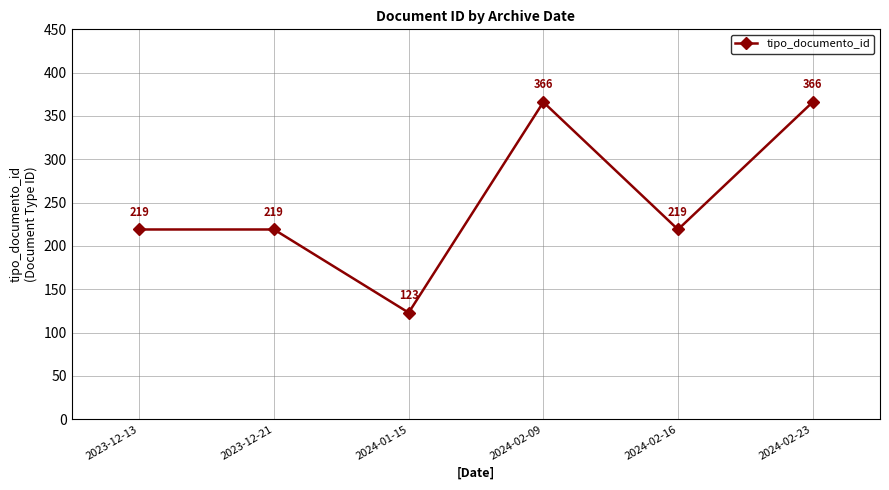

At which category does the chart reach its minimum across all series?

2024-01-15